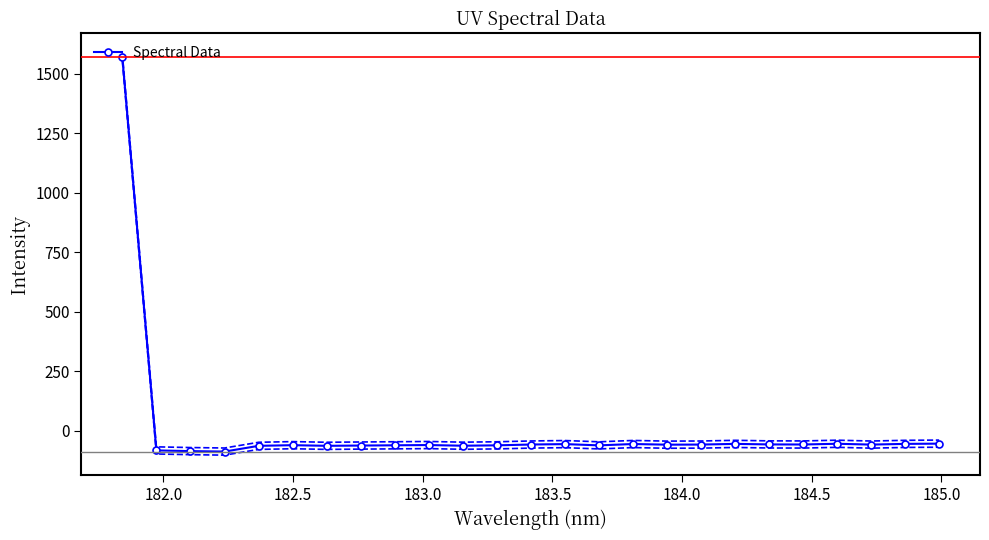

What is the value of the Spectral Data point at the 9th from the left?

-61.0